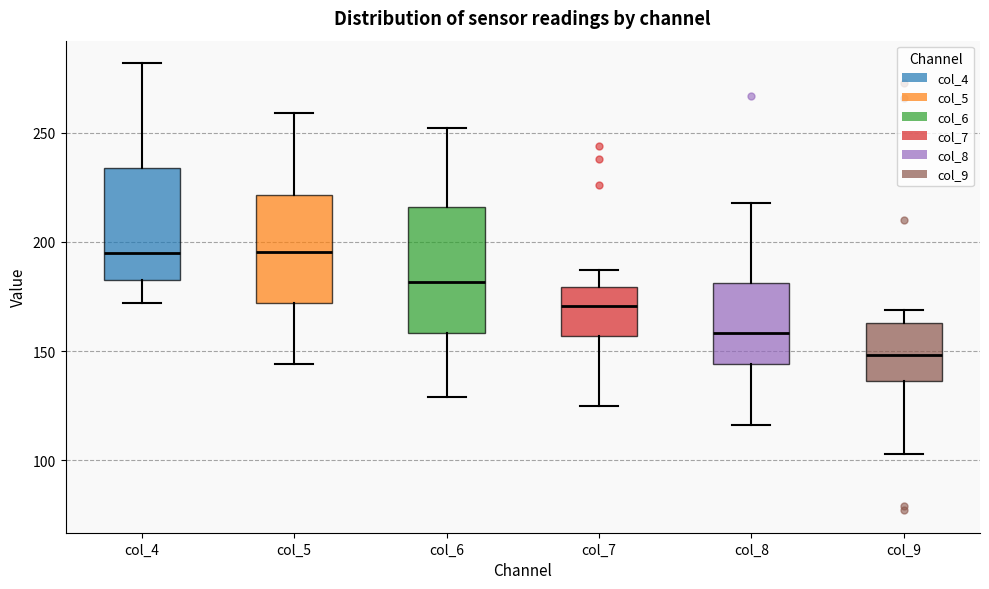

Which box is the tallest, from its lower edge to its upper edge?

col_6